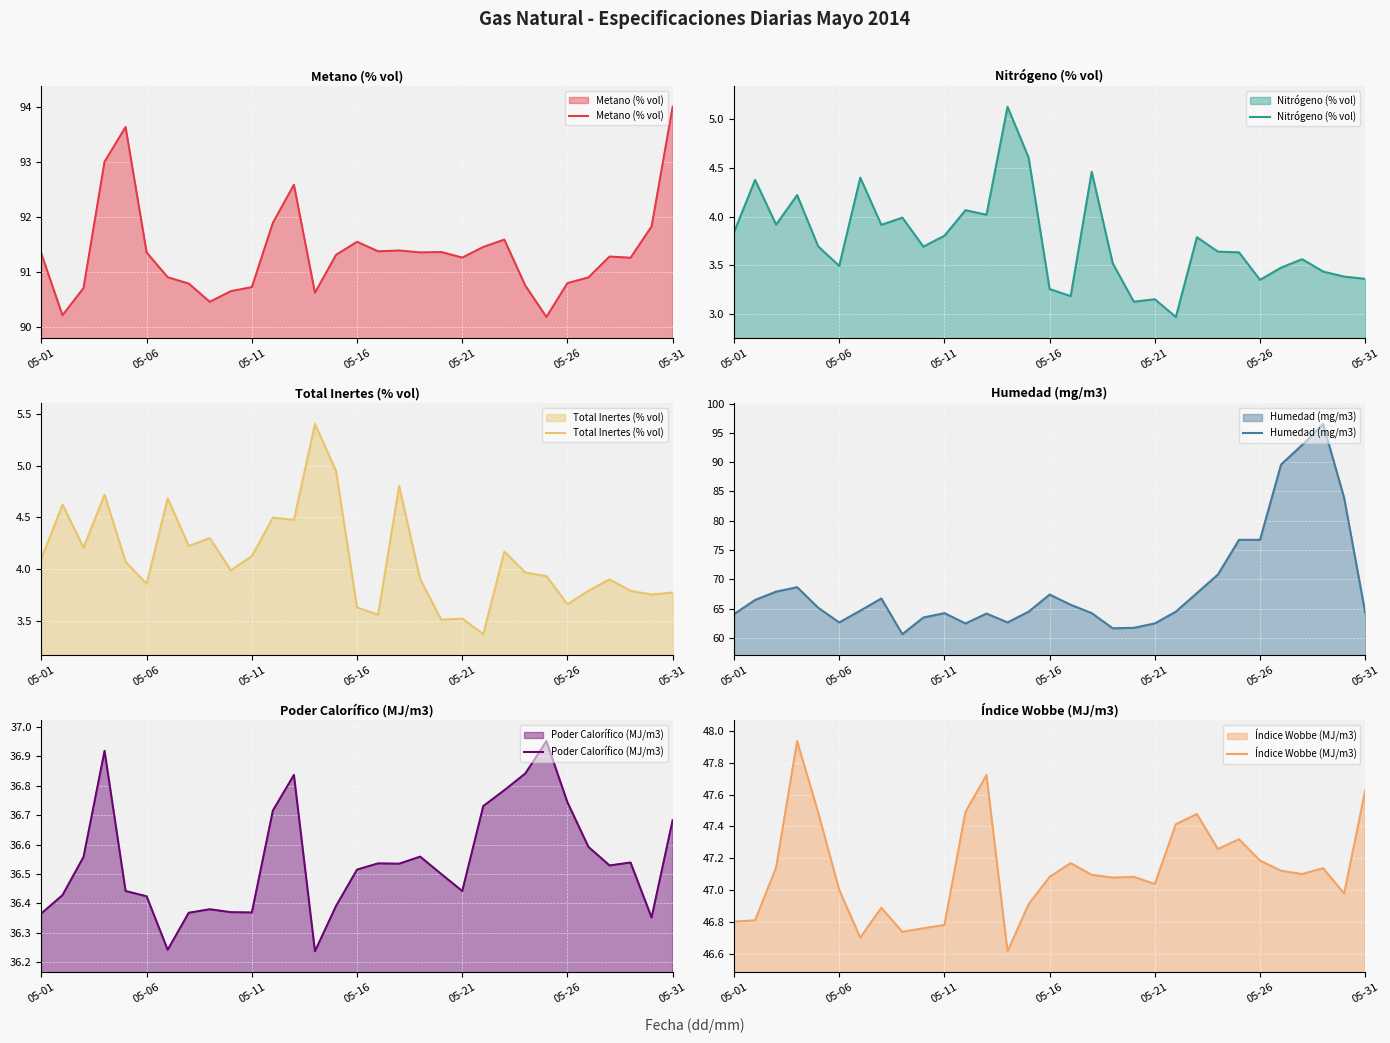

What is the highest value of the Metano (% vol) series?

94.0